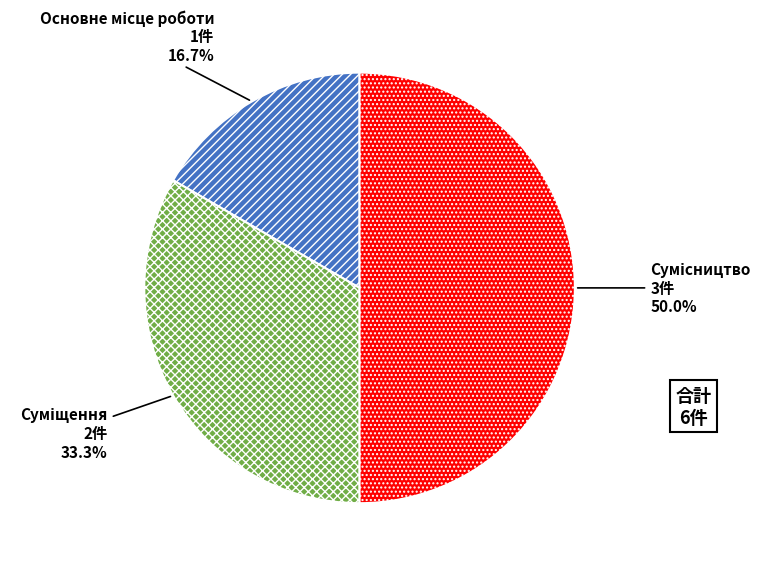

True or false: Суміщення accounts for 33% of the total.

True